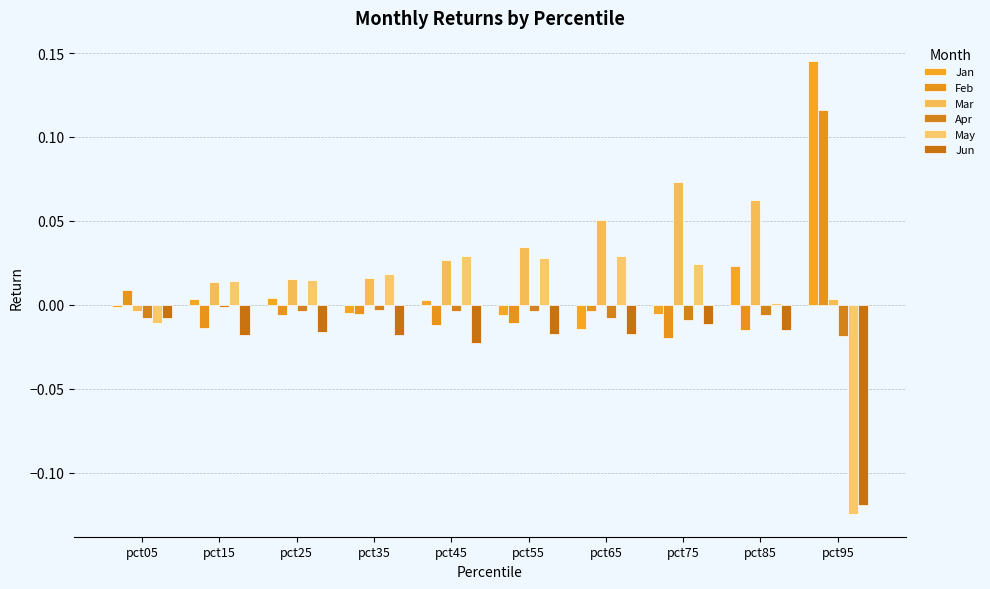

True or false: May has a value of 0.0 at pct85.

True